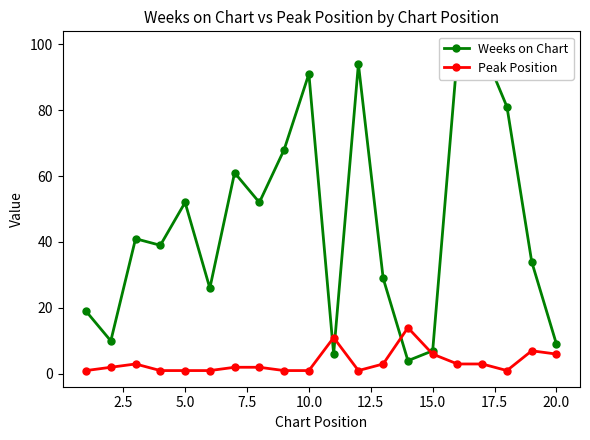

True or false: Peak Position has more than 1 points higher than both neighbors.

True